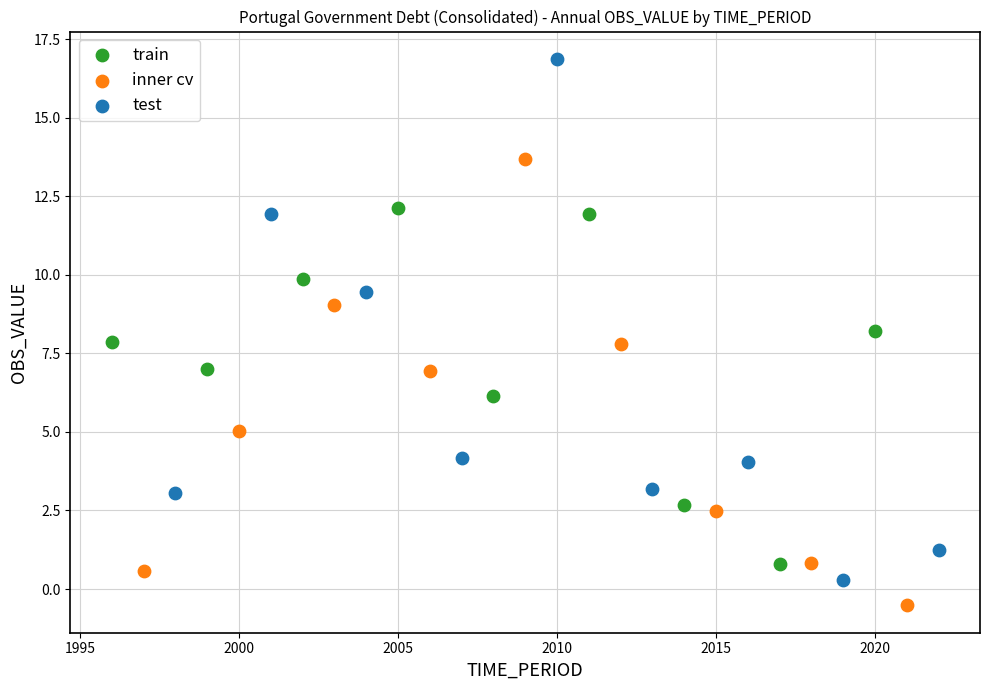

Which series contains the lowest Y value?

inner cv